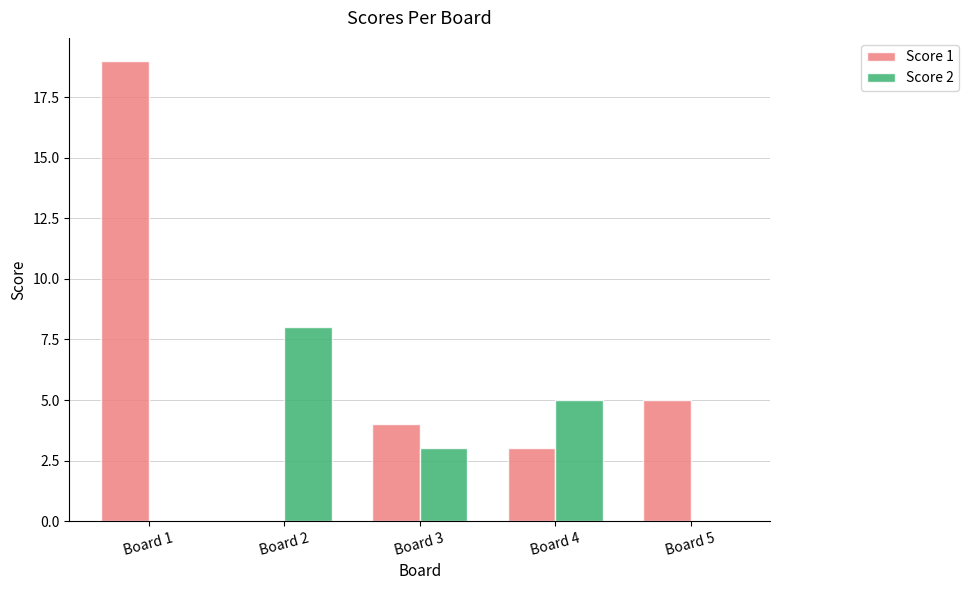

Where does the Score 1 series first go above 4?

Board 1